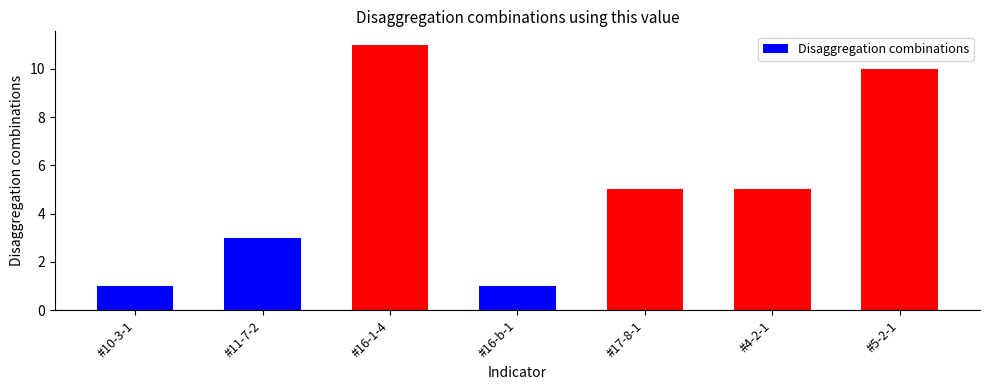

Approximately how many times larger is the value at #4-2-1 compared to #5-2-1?

0.5